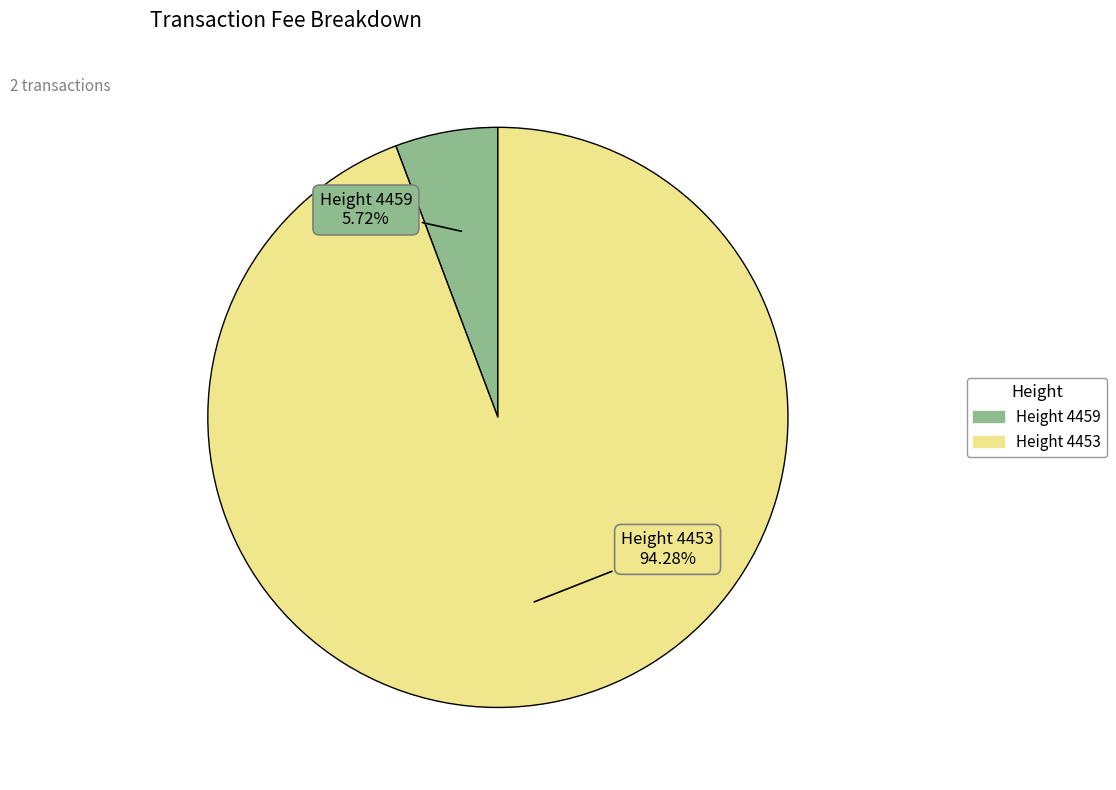

What is the majority slice?

Height 4453